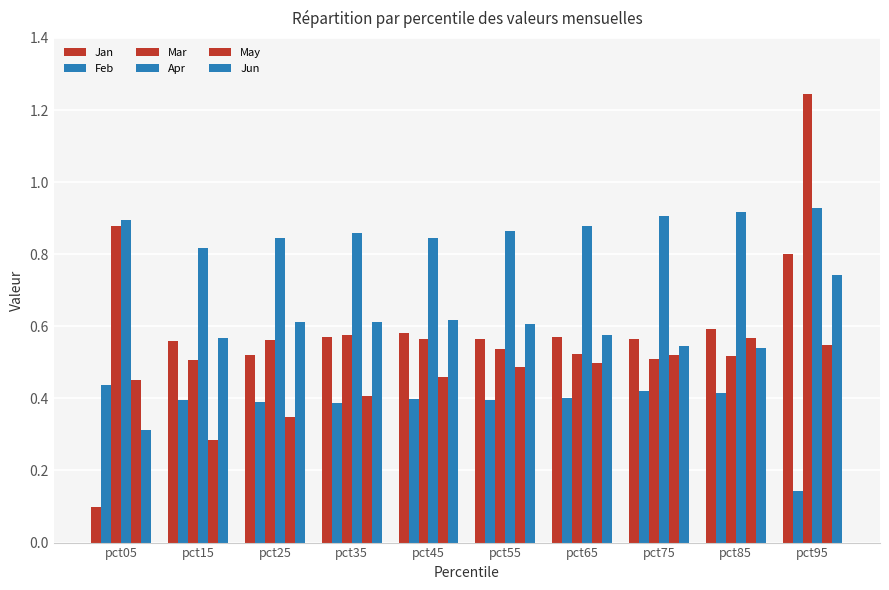

The value of Jun at pct65 is 0.9. True or false?

False